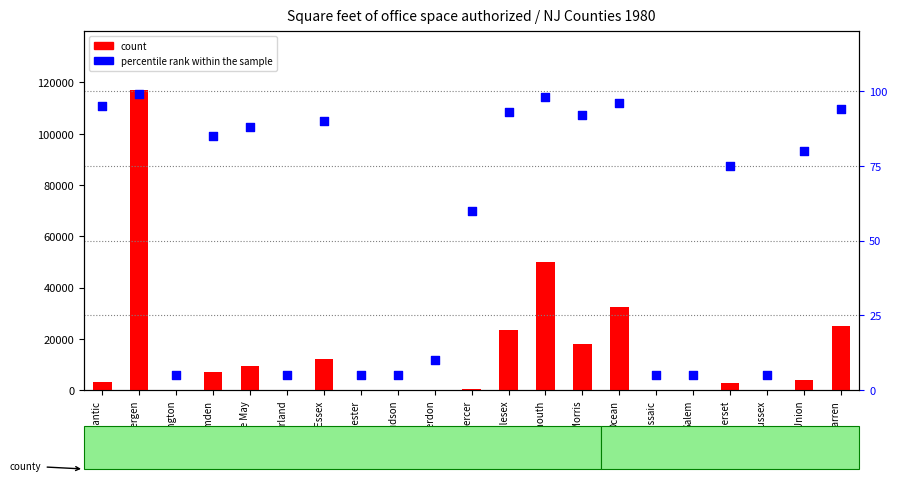

Which series has the largest total across all categories?

count